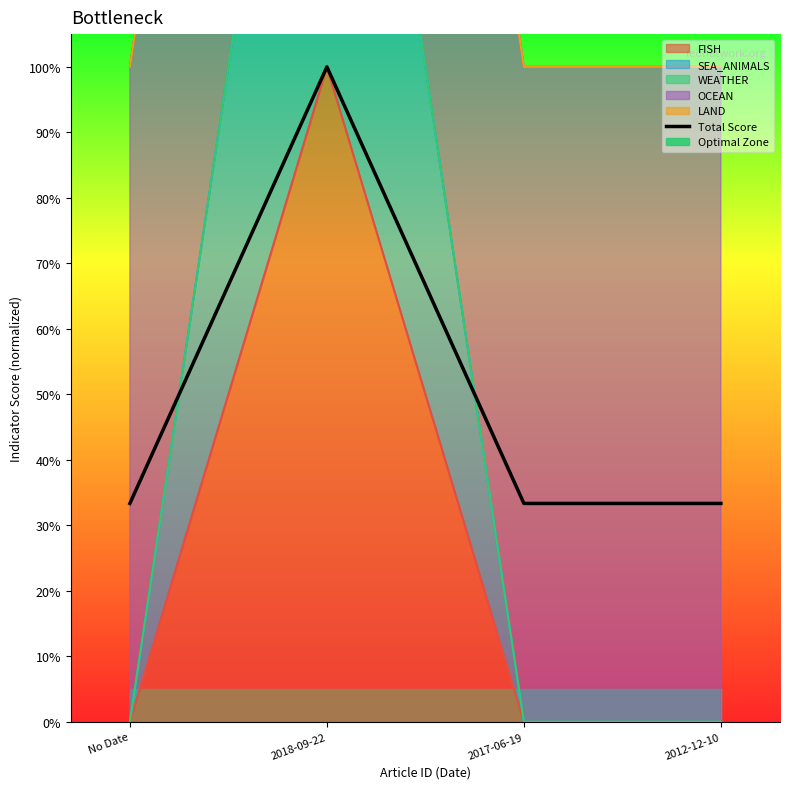

How many points are higher than both their immediate neighbors (excluding endpoints)?

1